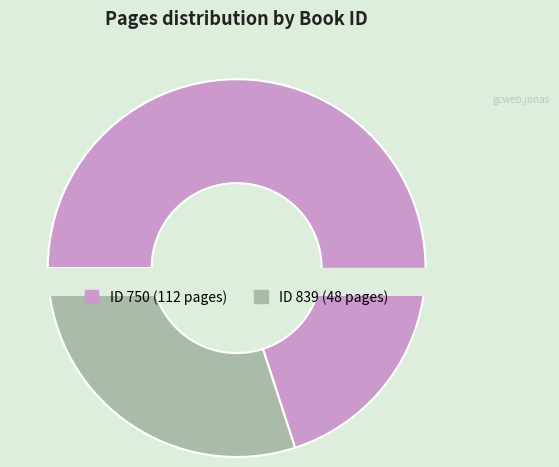

Is 750 the majority of the pie?

Yes